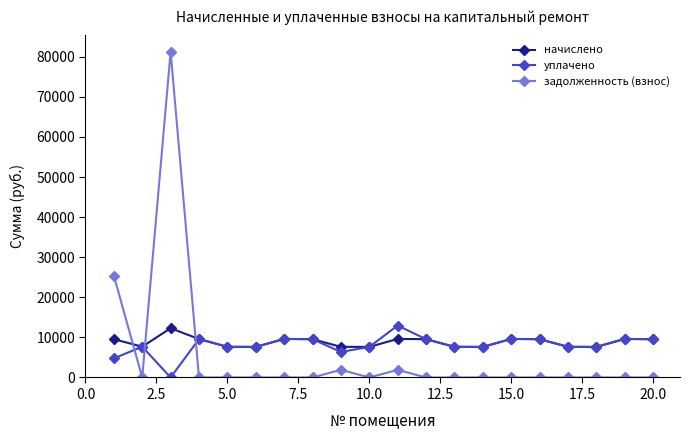

What is the value of the уплачено point at the 16th from the left?

9554.0